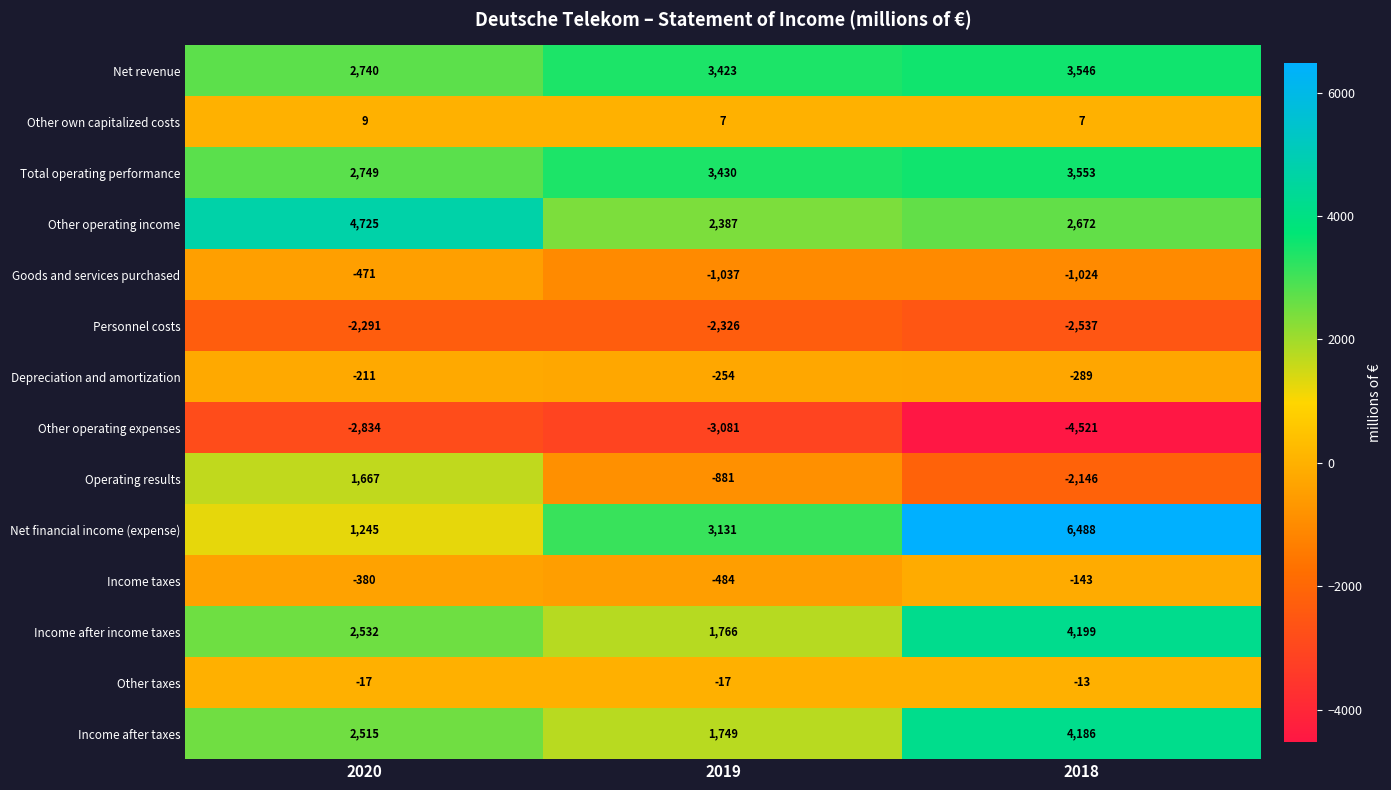

What is the difference between the Income after income taxes values at 2020 and 2019?

766